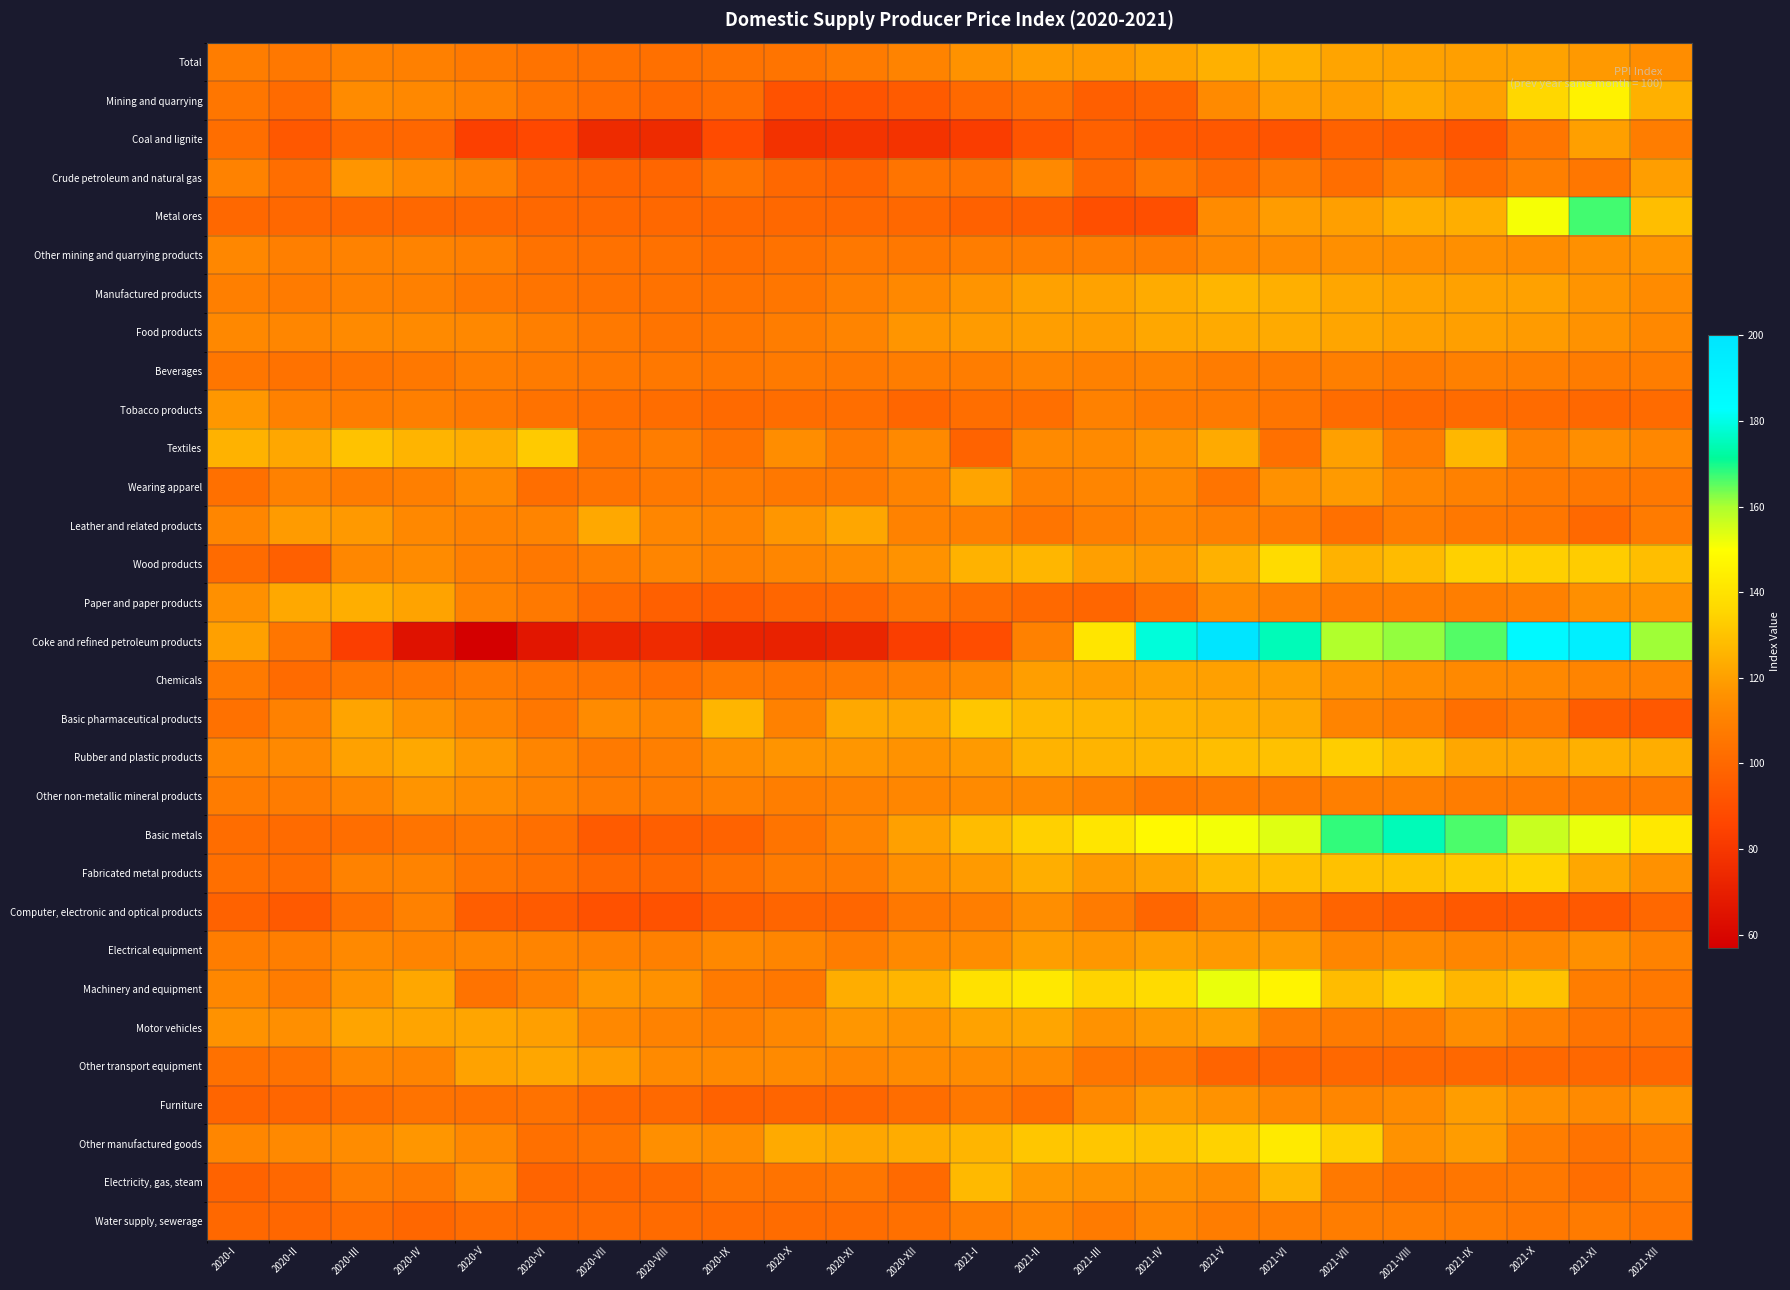

List the series in order of their peak value, lowest first.

Beverages, Water supply, sewerage, Computer, electronic and optical products, Other non-metallic mineral products, Other mining and quarrying products, Tobacco products, Furniture, Crude petroleum and natural gas, Coal and lignite, Electrical equipment, Chemicals, Wearing apparel, Motor vehicles, Other transport equipment, Leather and related products, Food products, Paper and paper products, Total, Manufactured products, Electricity, gas, steam, Basic pharmaceutical products, Textiles, Rubber and plastic products, Fabricated metal products, Wood products, Other manufactured goods, Mining and quarrying, Machinery and equipment, Metal ores, Basic metals, Coke and refined petroleum products